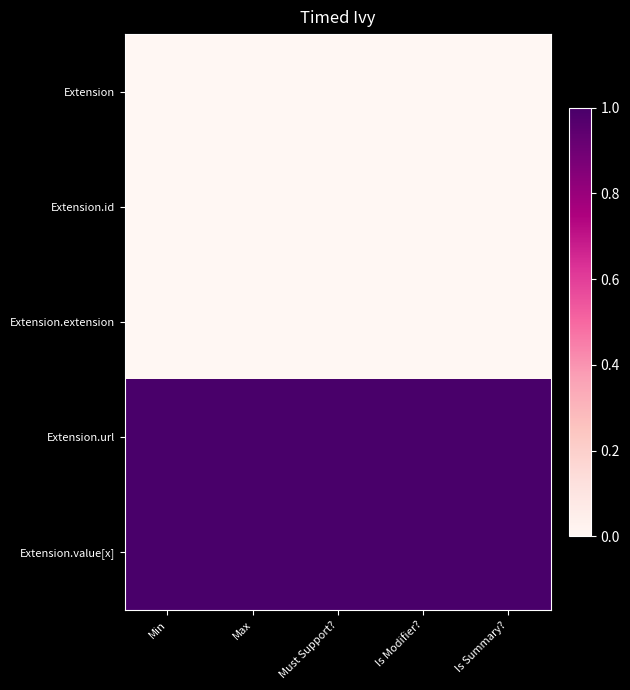

Reading left to right, extract all data points from this chart.

Extension: Min=0	Max=0	Must Support?=0	Is Modifier?=0	Is Summary?=0
Extension.id: Min=0	Max=0	Must Support?=0	Is Modifier?=0	Is Summary?=0
Extension.extension: Min=0	Max=0	Must Support?=0	Is Modifier?=0	Is Summary?=0
Extension.url: Min=1	Max=1	Must Support?=1	Is Modifier?=1	Is Summary?=1
Extension.value[x]: Min=1	Max=1	Must Support?=1	Is Modifier?=1	Is Summary?=1